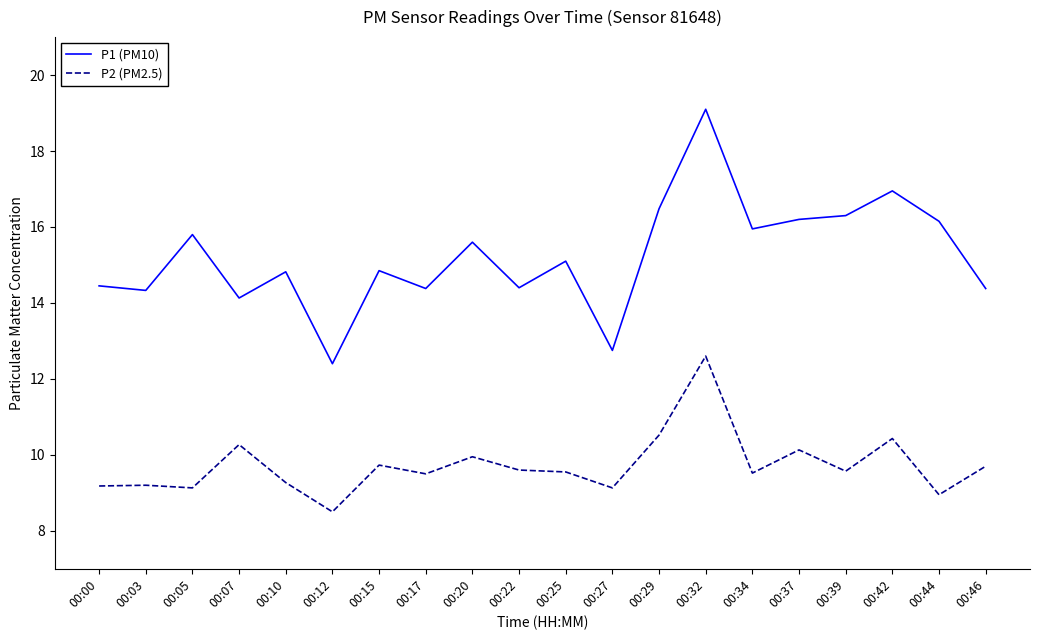

Is this an area chart (filled region under the line)?

No